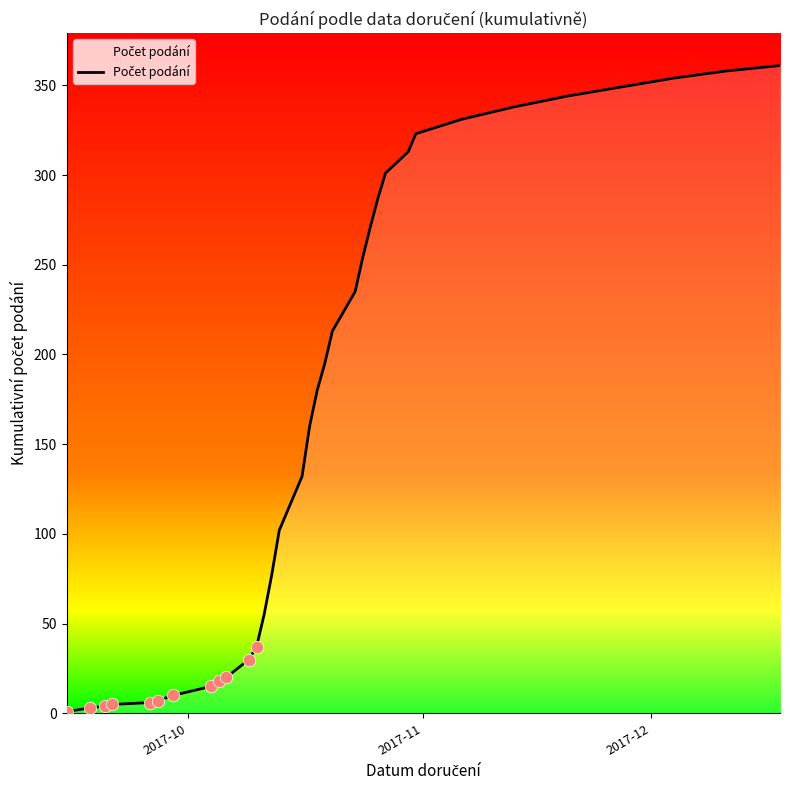

What is the difference between the maximum and minimum values?

360